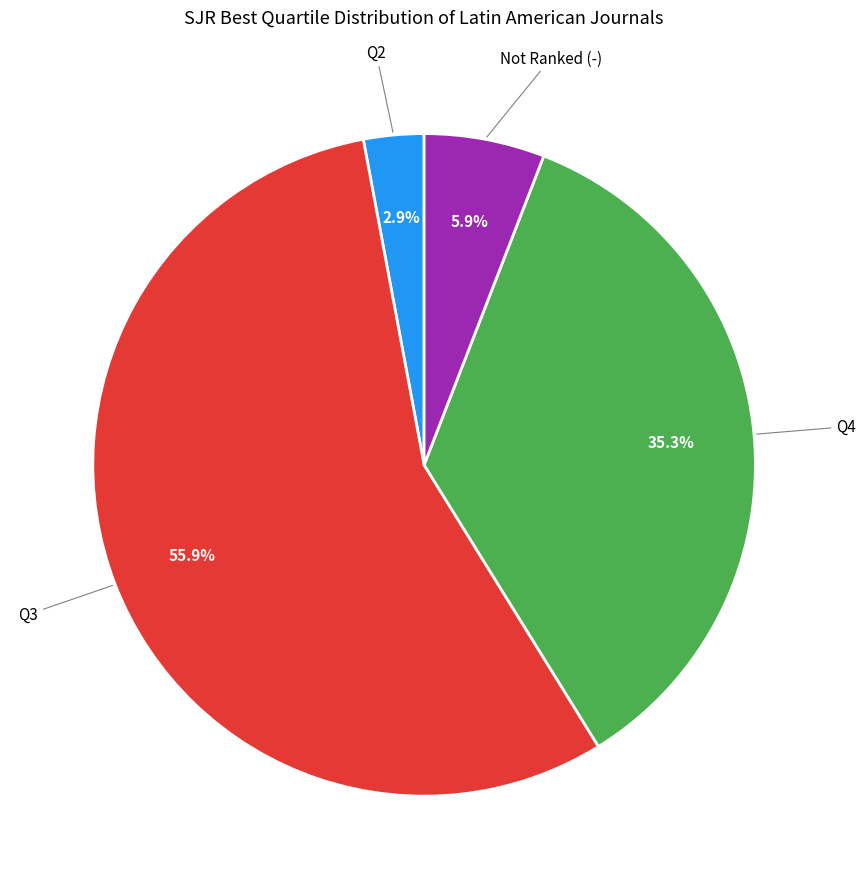

Does any single category account for the majority?

Yes